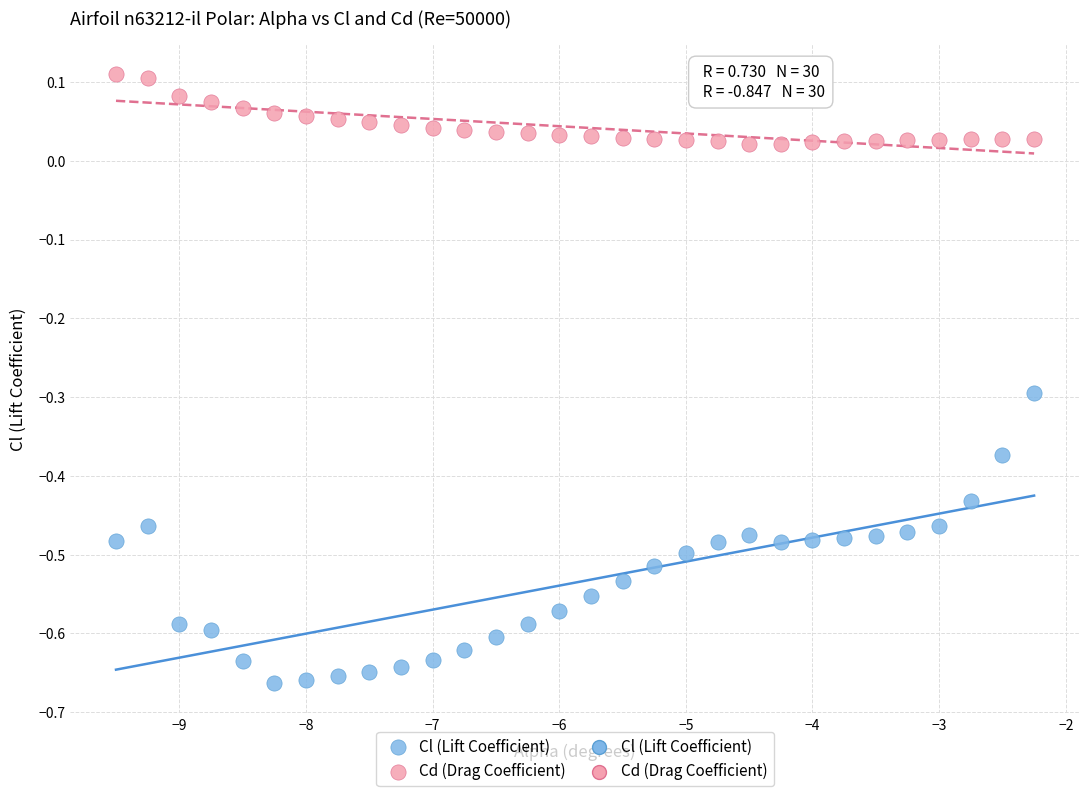

Which series has the widest spread of Y values?

Cl (Lift Coefficient)